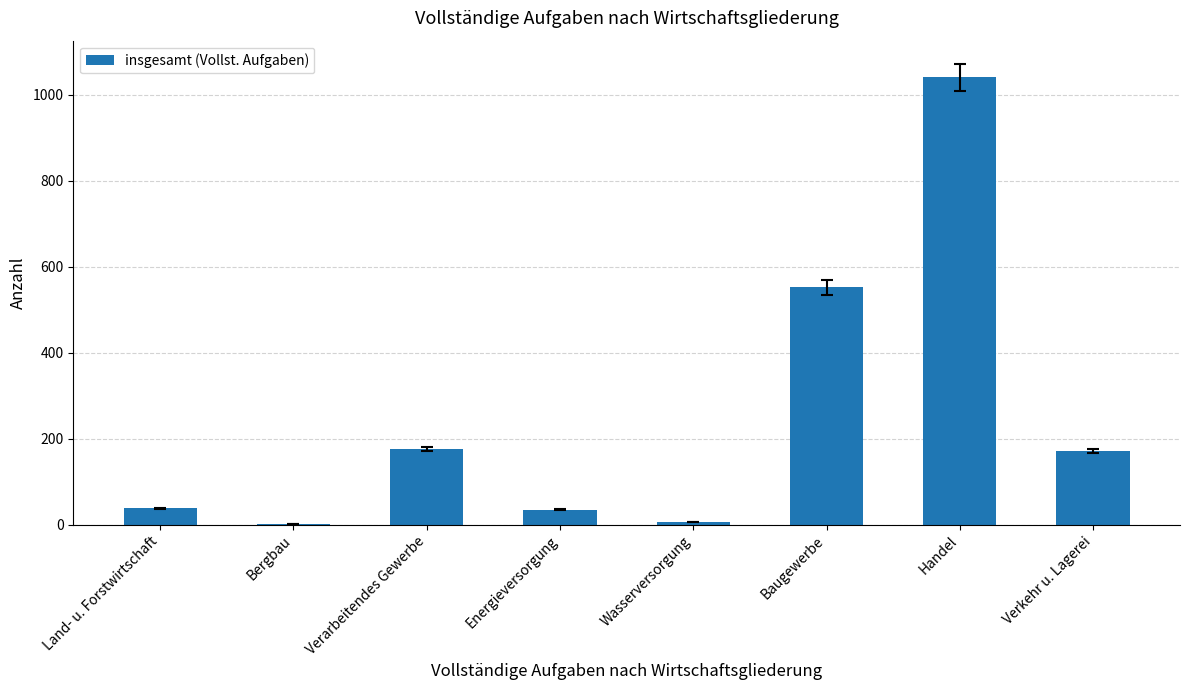

What is the change in value from Verarbeitendes Gewerbe to Baugewerbe?

+376